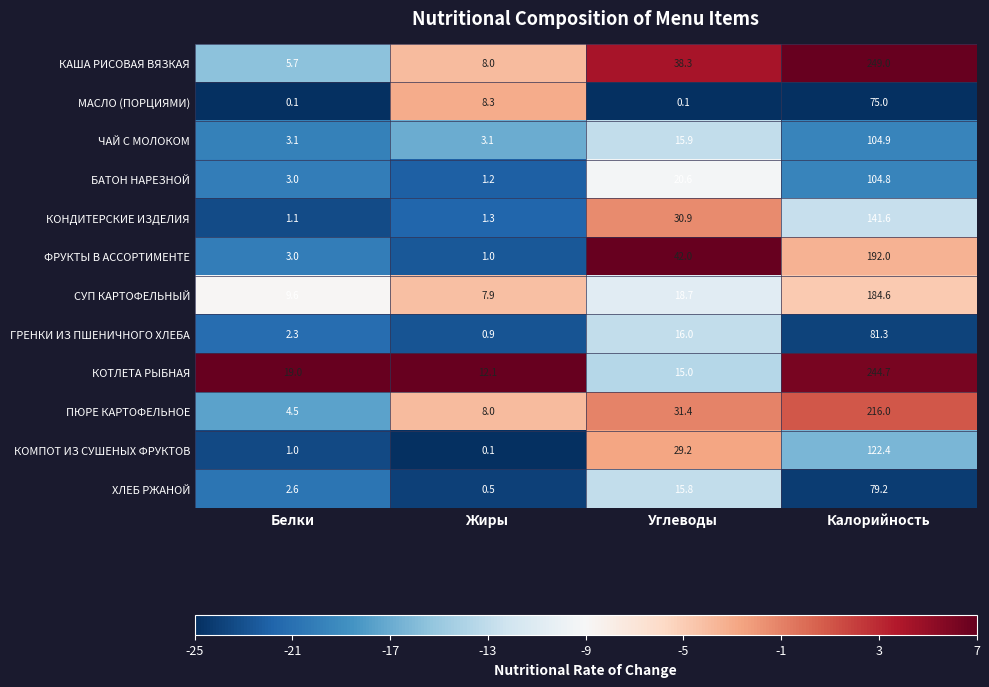

Is it true that ХЛЕБ РЖАНОЙ equals 1.2 at Белки?

False